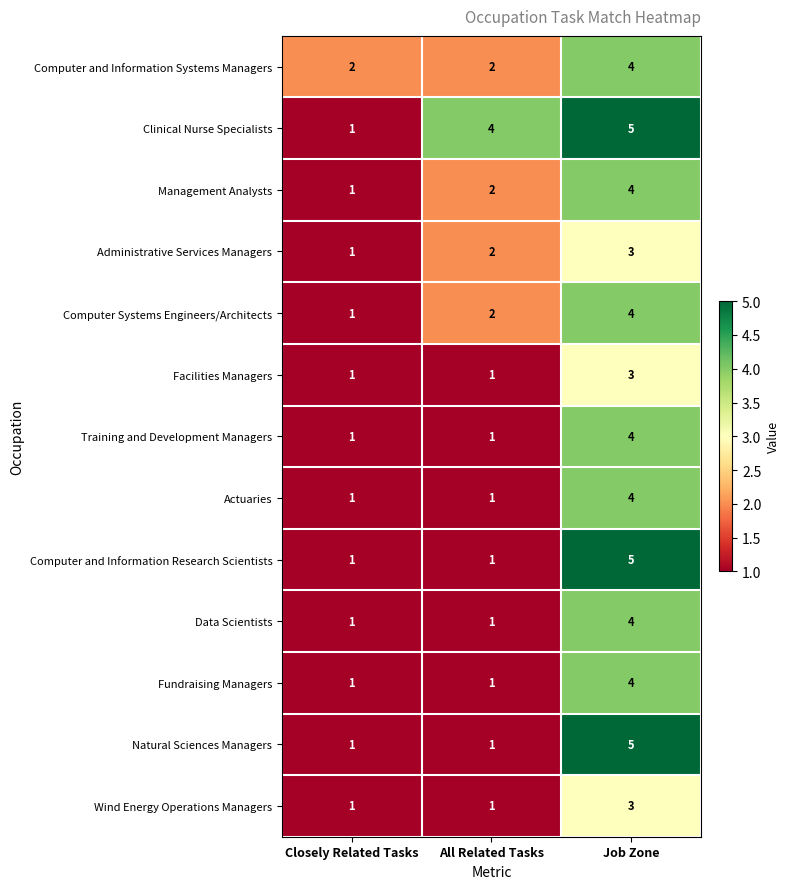

What is the difference between the maximum and minimum values in the Computer Systems Engineers/Architects series?

3